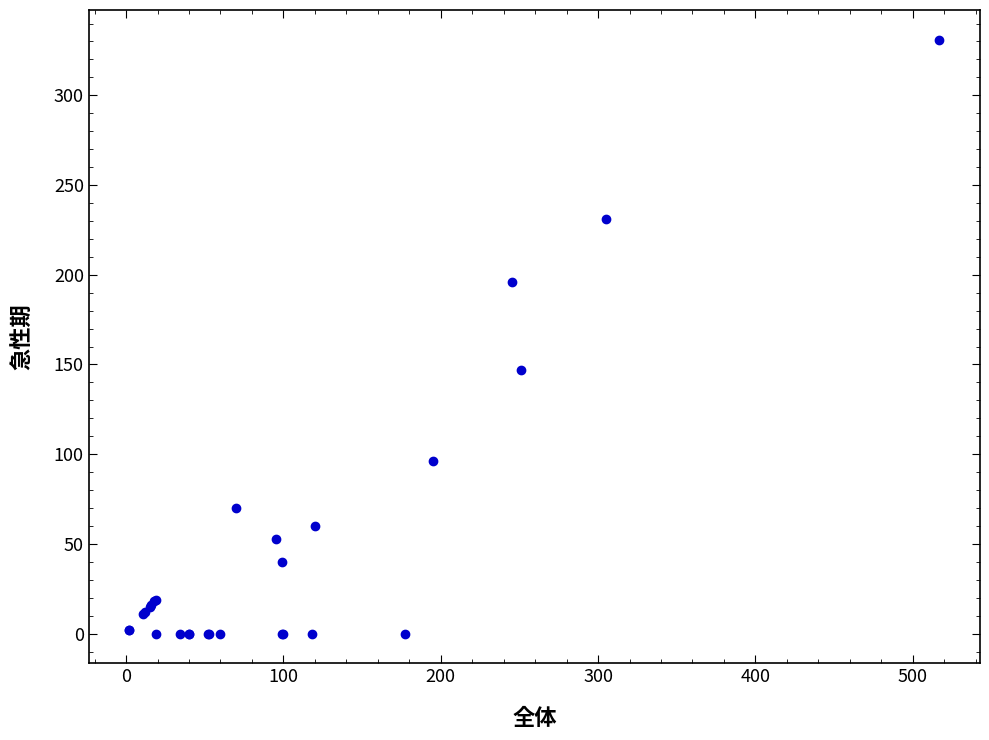

What Y value in the scatter plot is closest to 165?

147